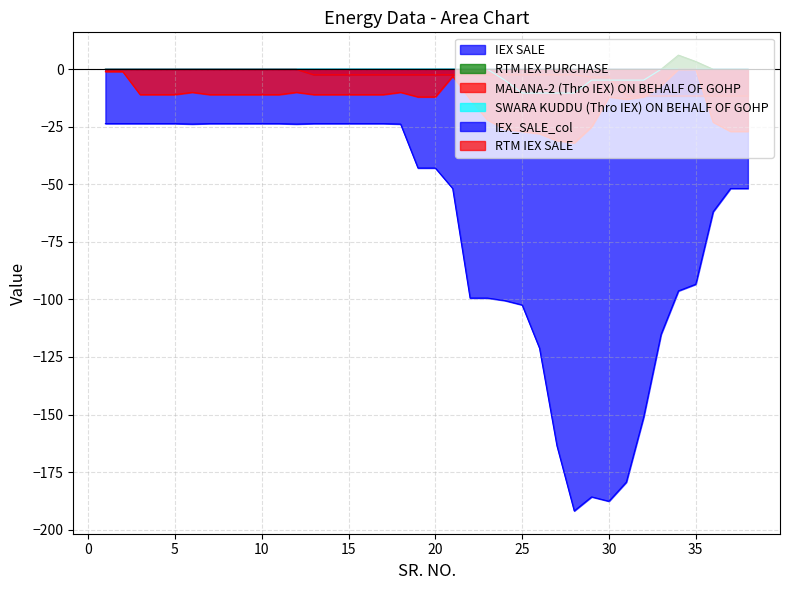

Reading left to right, list all the values displayed in this chart.

RTM IEX PURCHASE: 0.0	0.0	0.0	0.0	0.0	0.0	0.0	0.0	0.0	0.0	0.0	0.0	0.0	0.0	0.0	0.0	0.0	0.0	0.0	0.0	0.0	0.0	0.0	0.0	0.0	0.0	0.0	0.0	0.0	0.0	0.0	0.0	0.0	6.2	3.4	0.0	0.0	0.0
MALANA-2 (Thro IEX) ON BEHALF OF GOHP: 0.0	0.0	0.0	0.0	0.0	0.0	0.0	0.0	0.0	0.0	0.0	0.0	-2.4	-2.4	-2.4	-2.4	-2.4	-2.4	-2.4	-2.4	-2.4	-2.4	-2.4	-2.4	-2.4	-2.4	-2.4	-2.4	-3.4	-3.4	-11.6	-11.6	-11.6	-11.6	-11.6	-11.6	-11.6	-11.6
SWARA KUDDU (Thro IEX) ON BEHALF OF GOHP: 0.0	0.0	0.0	0.0	0.0	0.0	0.0	0.0	0.0	0.0	0.0	0.0	0.0	0.0	0.0	0.0	0.0	0.0	0.0	0.0	0.0	0.0	0.0	-4.7	-10.3	-10.3	-10.3	-10.3	-4.7	-4.7	-4.7	-4.7	0.0	0.0	0.0	0.0	0.0	0.0
IEX_SALE_col: -23.6	-23.6	-23.6	-23.6	-23.6	-23.8	-23.6	-23.6	-23.6	-23.6	-23.6	-23.8	-23.6	-23.6	-23.6	-23.6	-23.6	-23.8	-42.9	-42.9	-51.8	-99.4	-99.4	-100.5	-102.4	-121.2	-163.5	-191.9	-185.8	-187.7	-179.4	-151.1	-115.2	-96.3	-93.4	-61.9	-51.8	-51.8
RTM IEX SALE: -1.0	-1.0	-11.0	-11.0	-11.0	-10.0	-11.0	-11.0	-11.0	-11.0	-11.0	-10.0	-11.0	-11.0	-11.0	-11.0	-11.0	-10.0	-12.0	-12.0	-3.0	-13.0	-22.0	-26.0	-27.0	-28.0	-31.0	-32.0	-25.0	-12.0	-13.0	-12.0	-7.0	0.0	0.0	-23.0	-27.0	-27.0